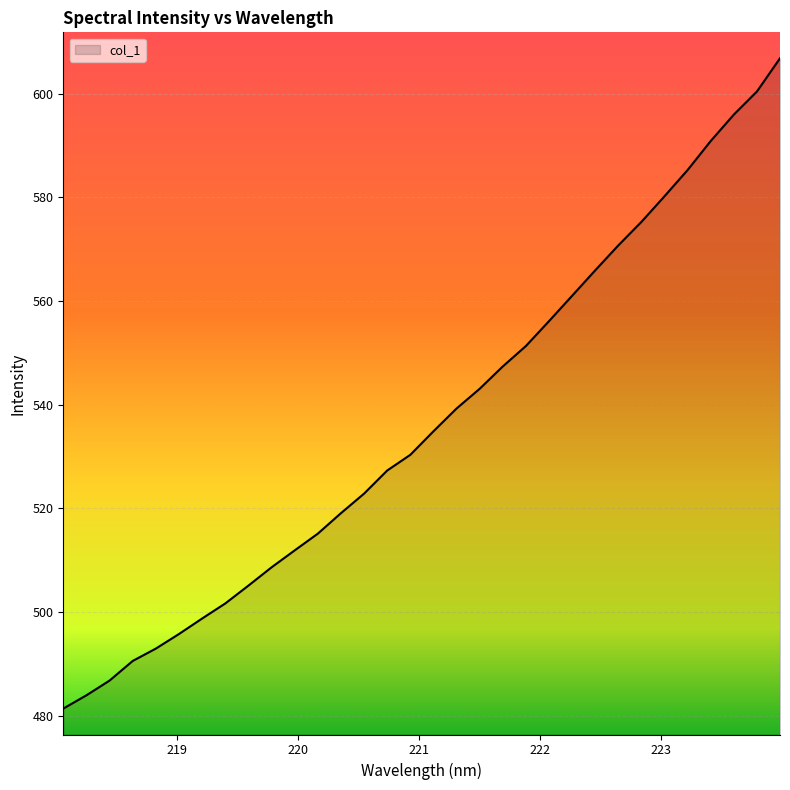

How many values are below 534?

16